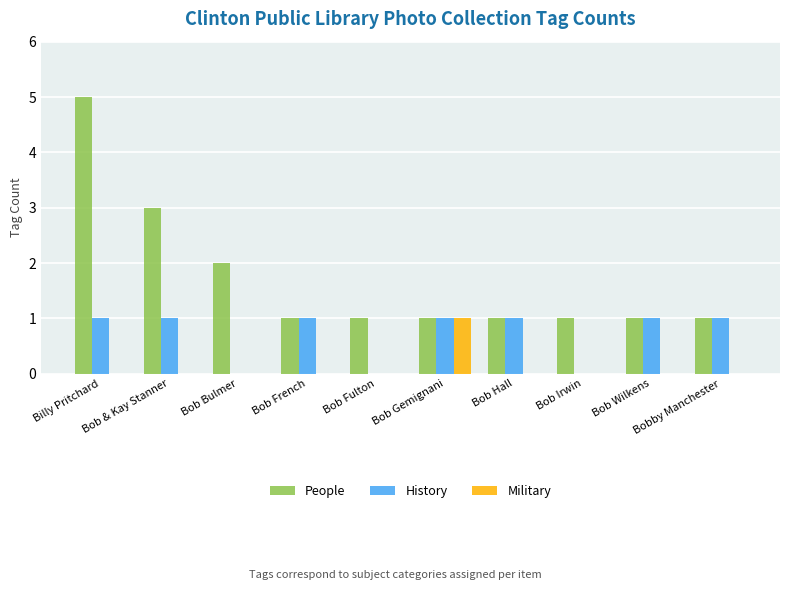

Which category has the highest value in the Military series?

Bob Gemignani